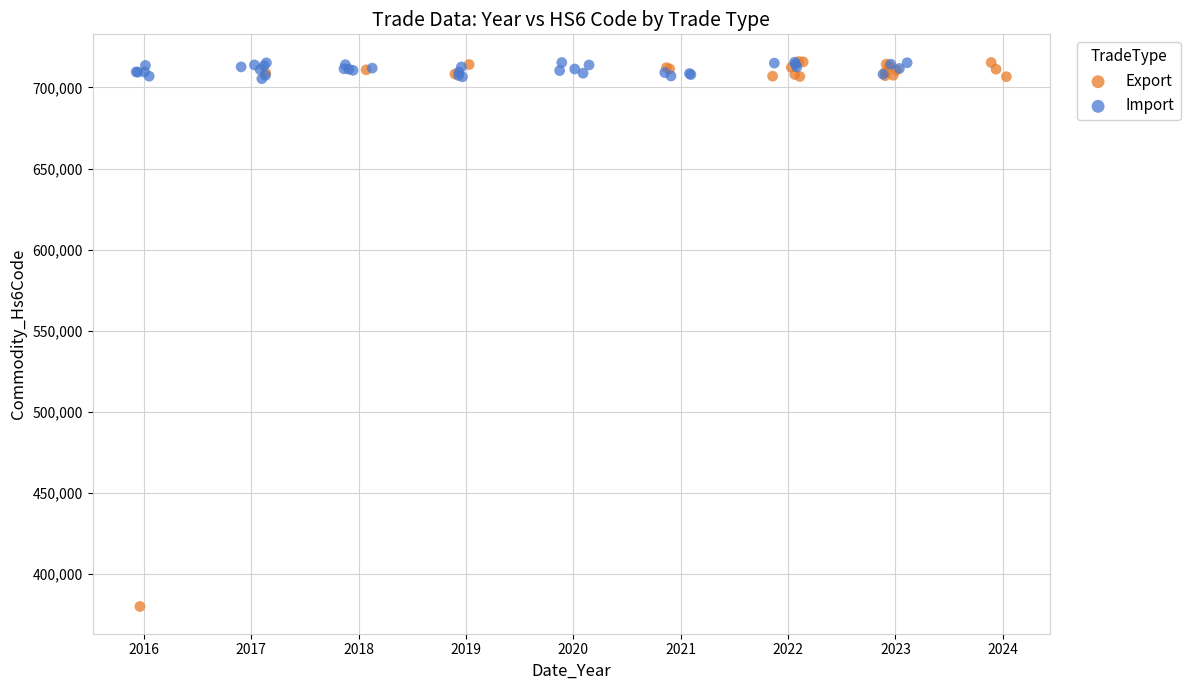

Which series contains the lowest Y value?

Export